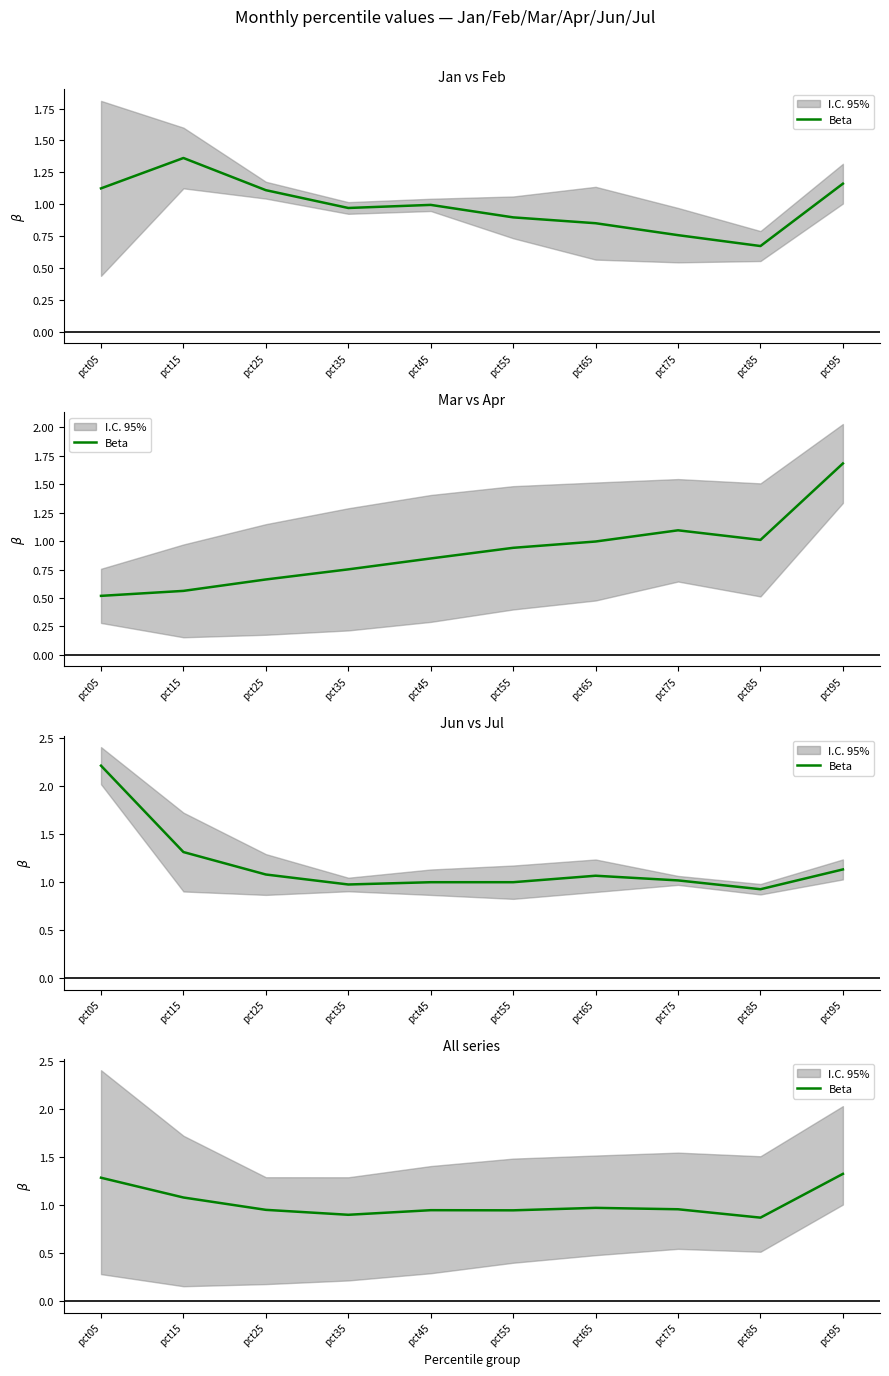

Between pct65 and pct35, which is larger?

pct65